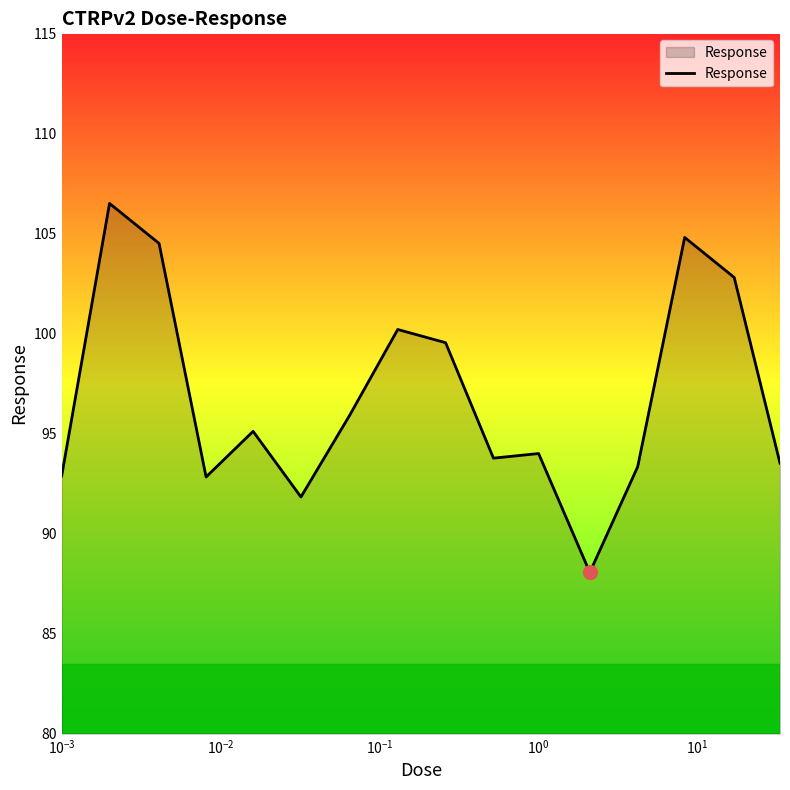

What is the smallest value displayed?

88.1